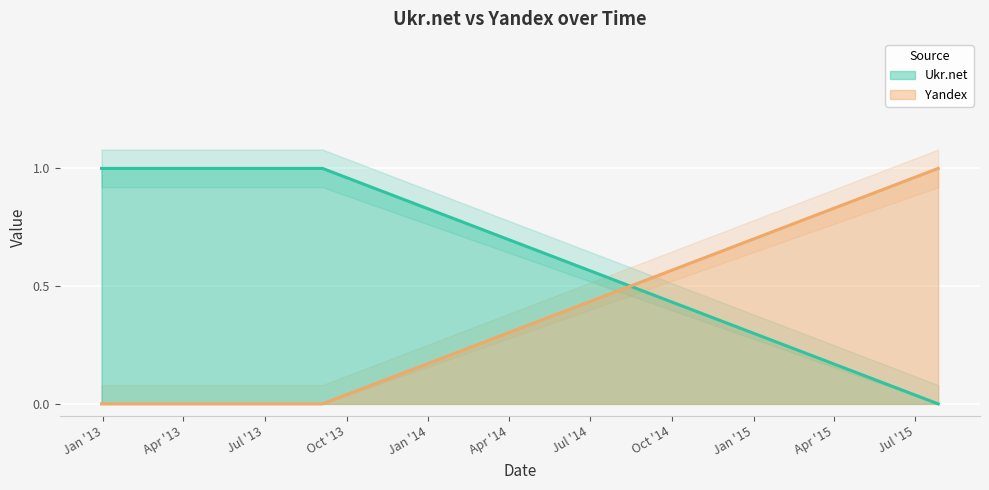

What is the label of the 9th point from the left?

2013-09-04